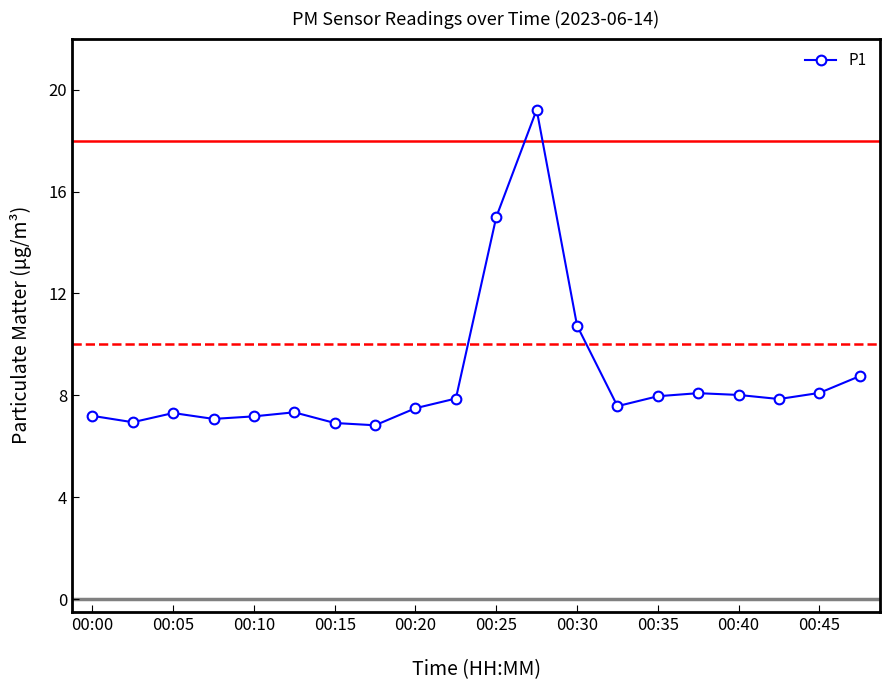

What is the average value?

8.7